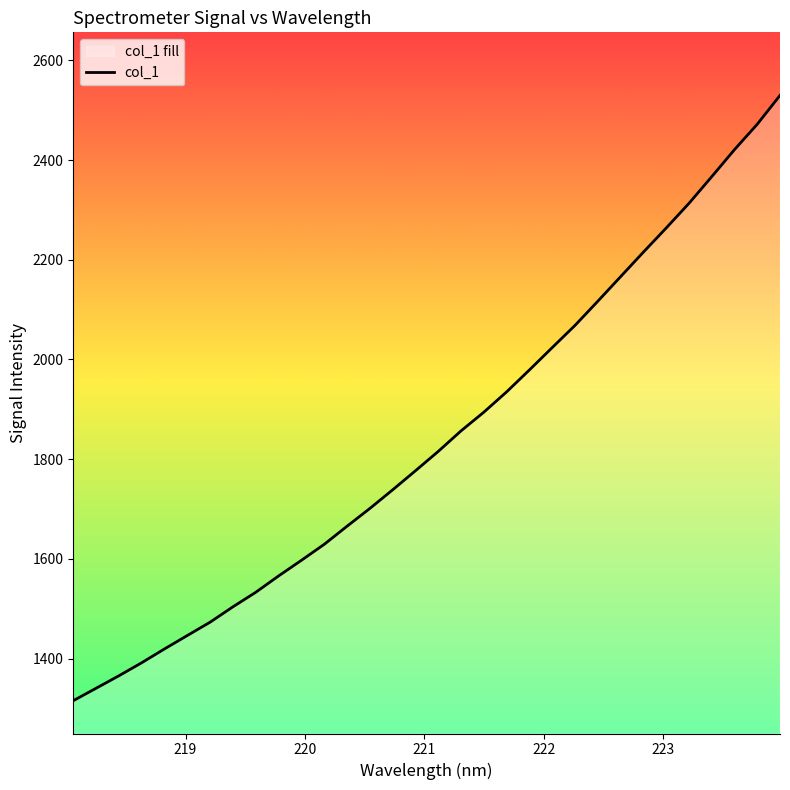

Which category has the lowest value across all series?

218.0596